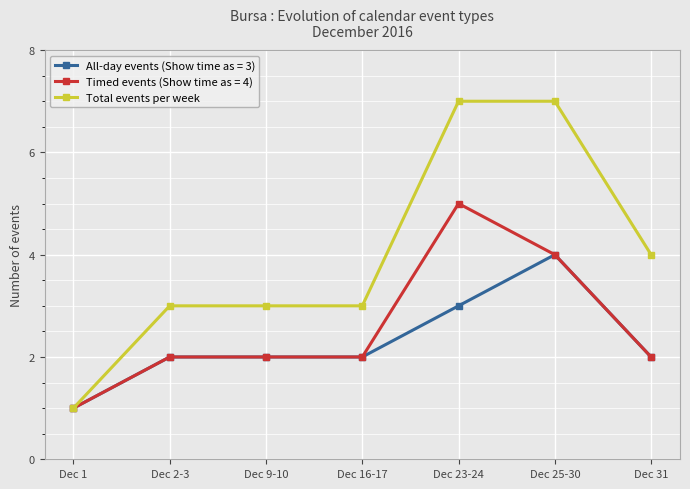

List the series in order of their peak value, highest first.

Total events per week, Timed events (Show time as = 4), All-day events (Show time as = 3)